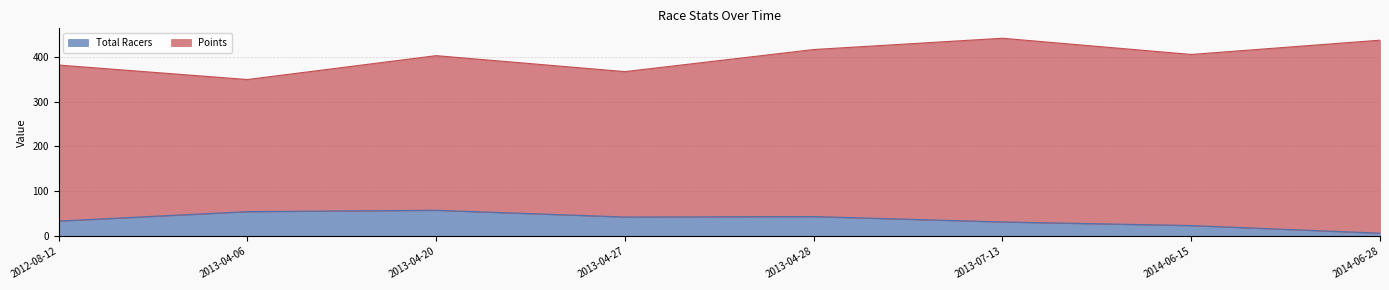

What is the label of the 4th point from the right?

2013-04-28